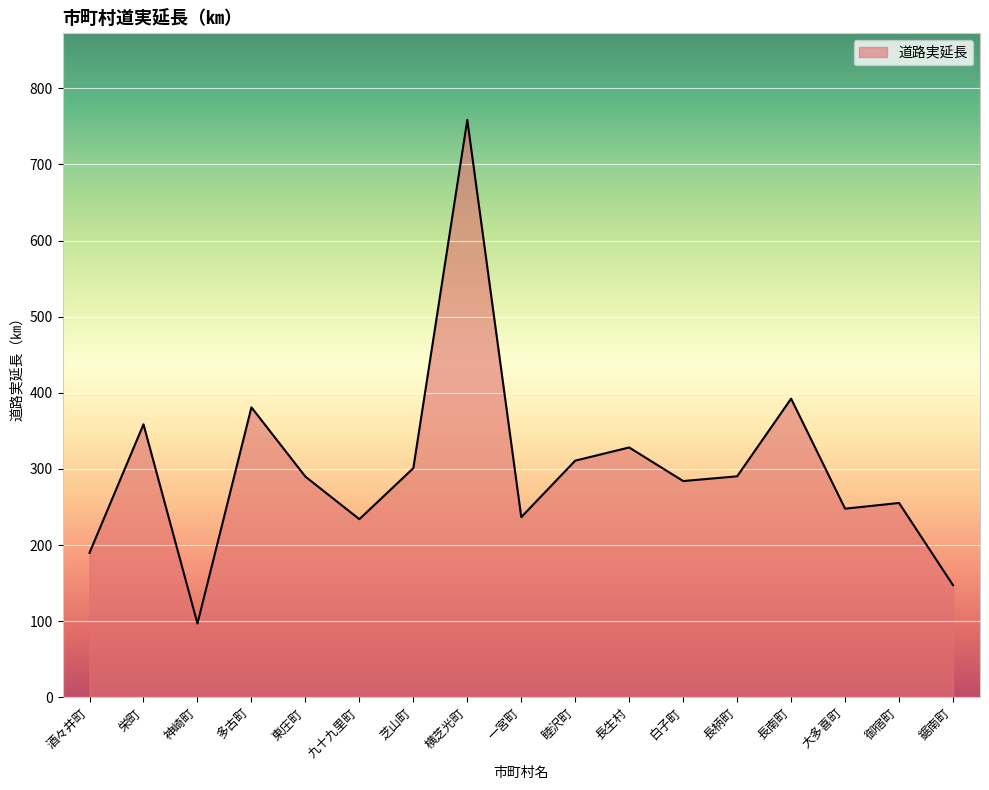

What is the difference between the maximum and minimum values?

661.5